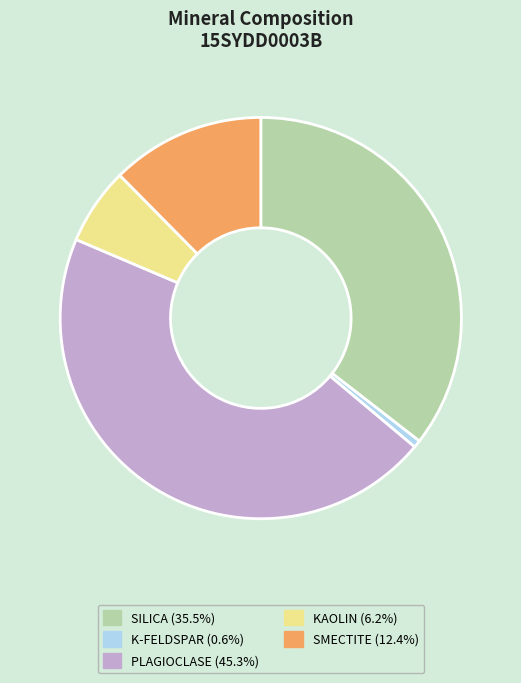

How many segments does this pie chart have?

5